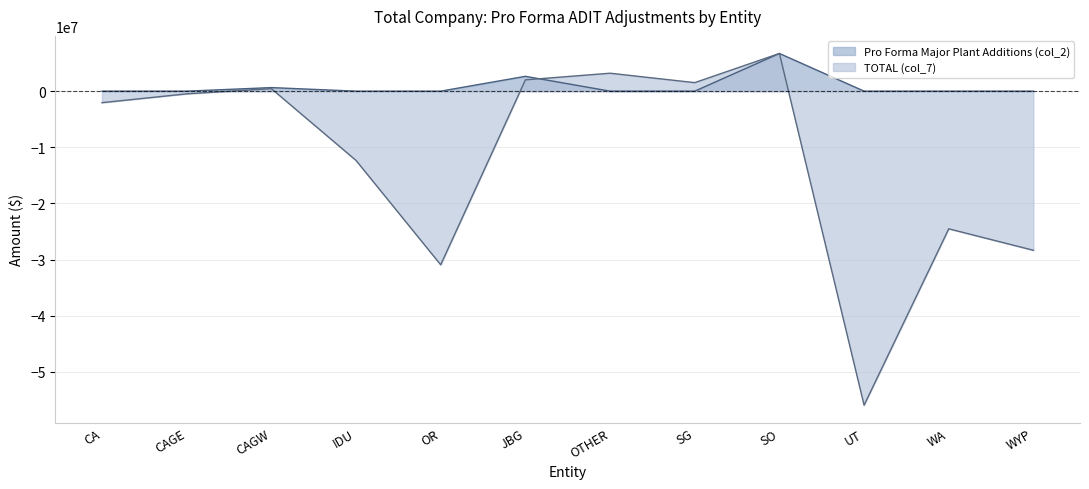

True or false: Pro Forma Major Plant Additions (col_2) has a value of 2431747 at IDU.

False